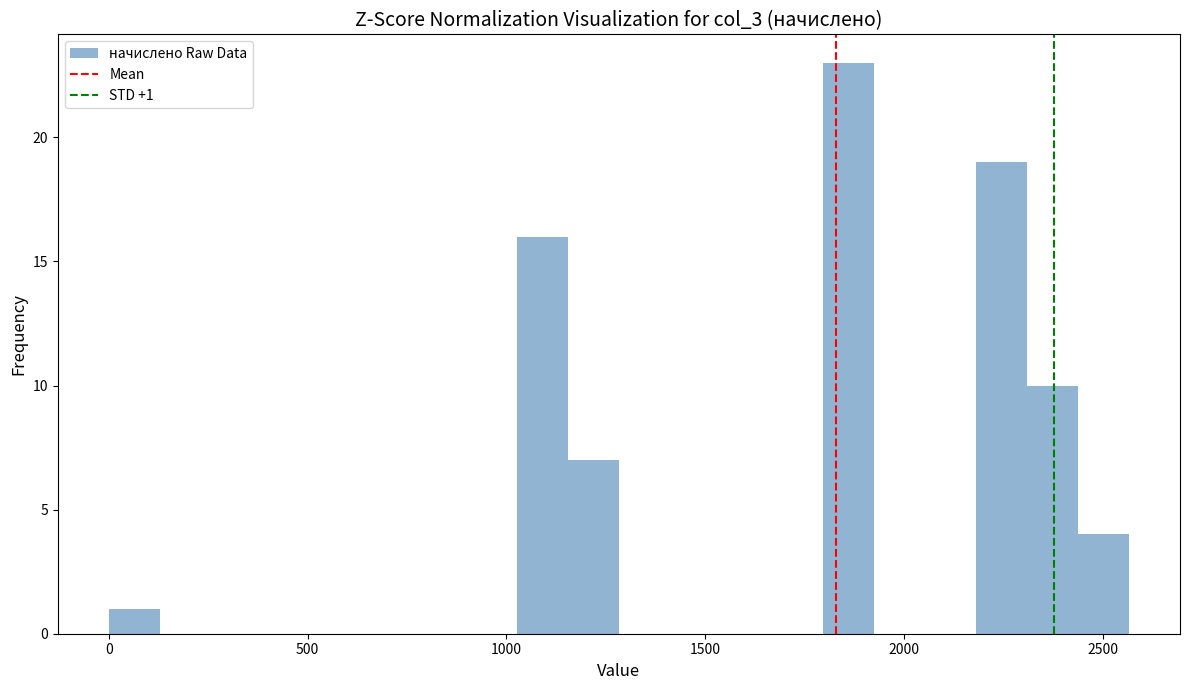

Around what value on the x-axis is the tallest bar? Give the approximate position of its centre, as read against the axis.

1850